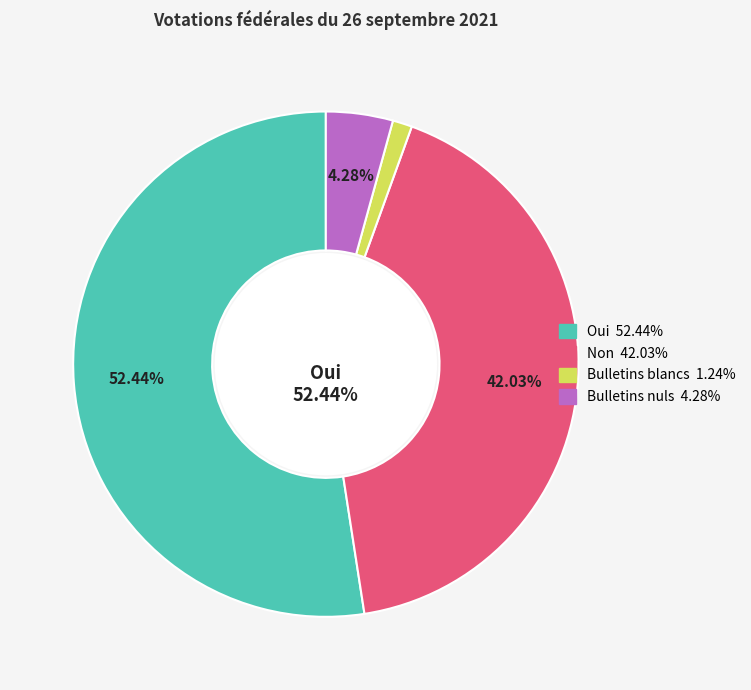

Does any single category account for the majority?

Yes